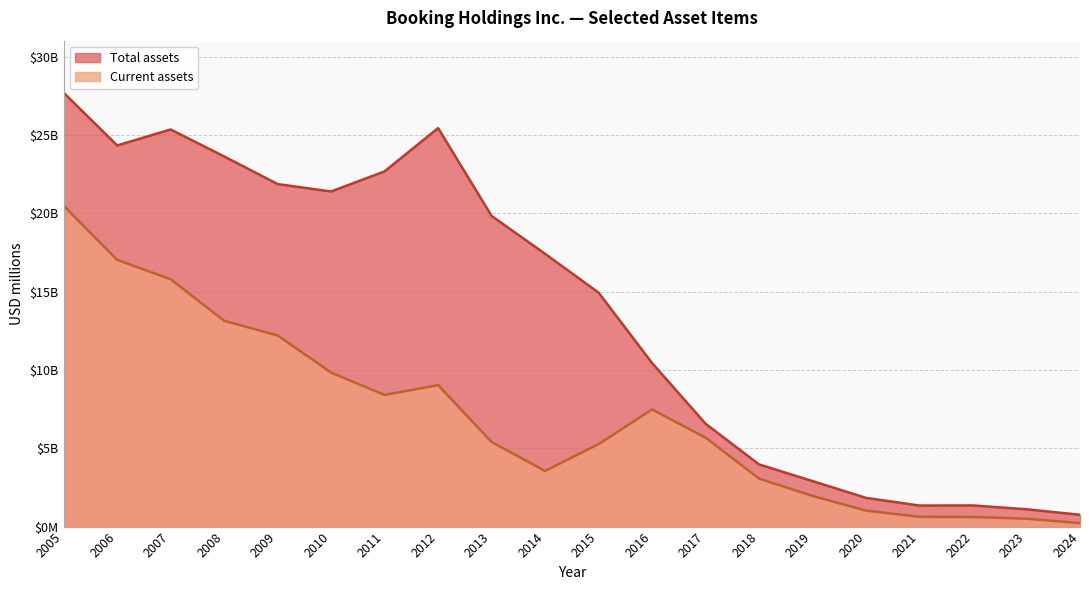

What are all the series names shown in the legend?

Total assets, Current assets